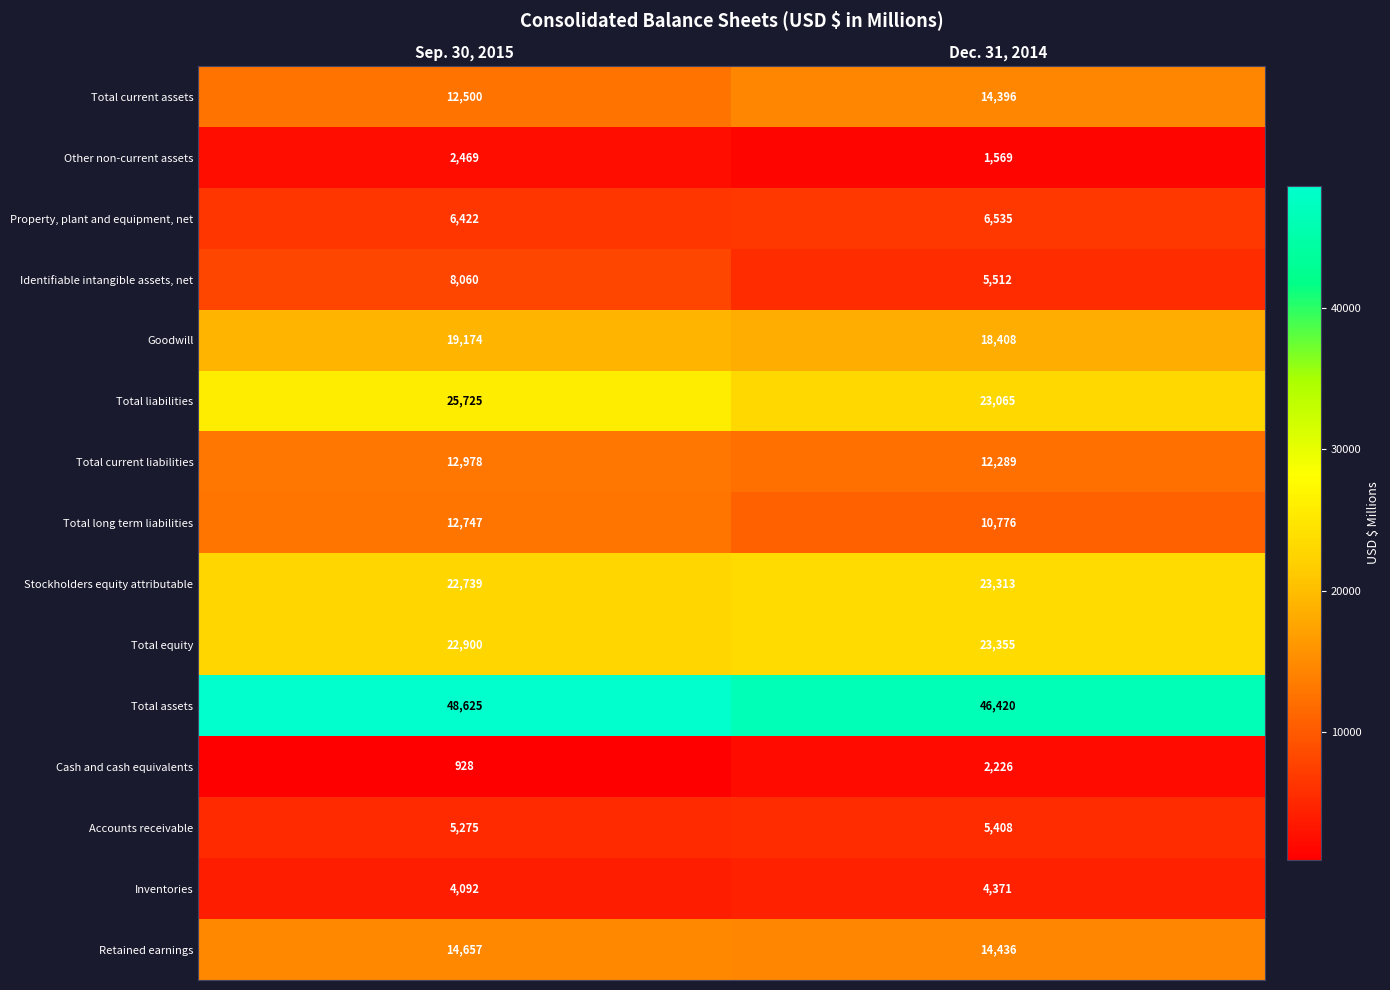

Which category has the highest value across all series?

Sep. 30, 2015